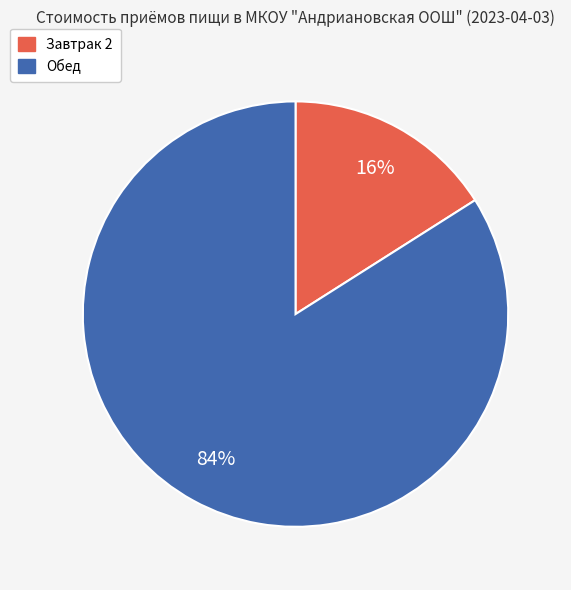

To the nearest percent, what is the combined percentage of Обед and Завтрак 2?

100%